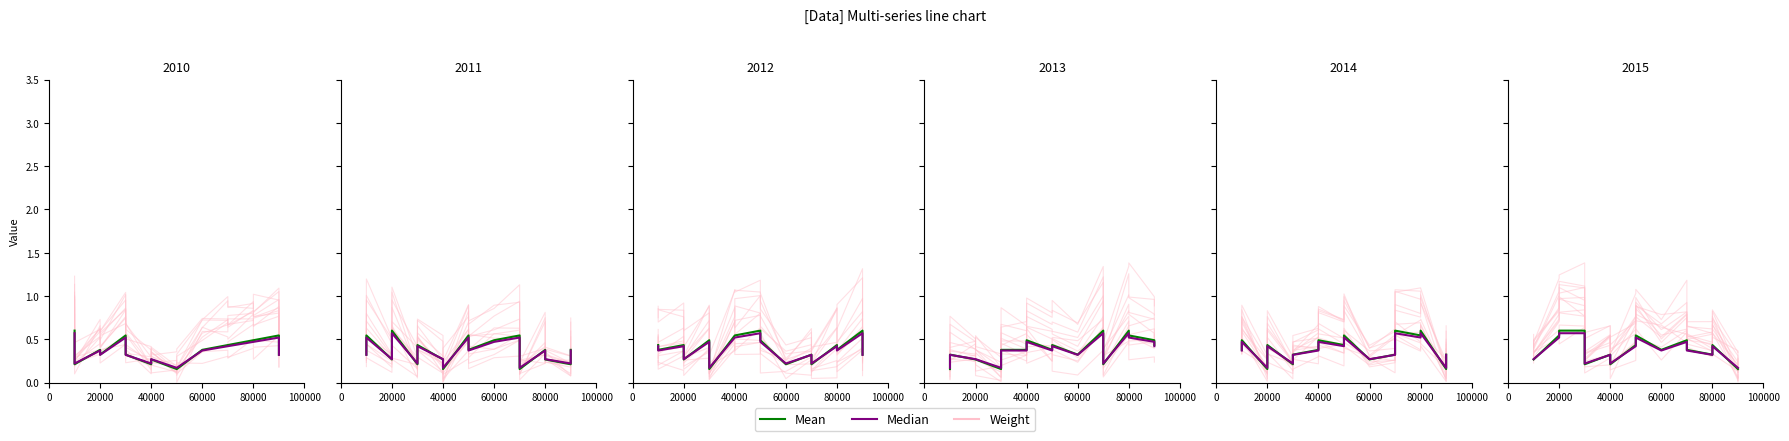

Between 10 and 15, which series saw the biggest shift?

Weight